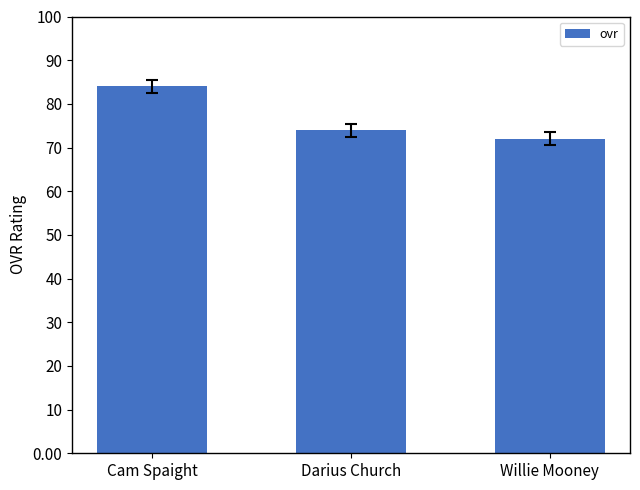

The chart shows a value of 151 at Cam Spaight. True or false?

False